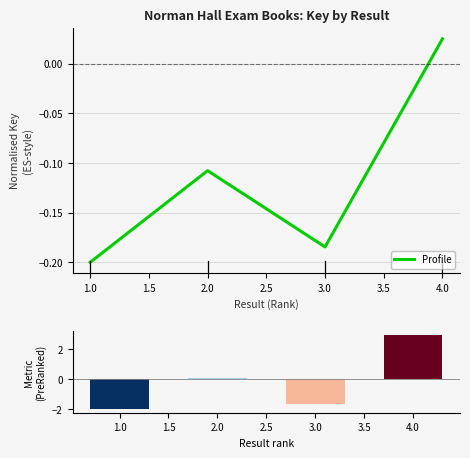

Where is Profile nearest to the value 0?

4.0